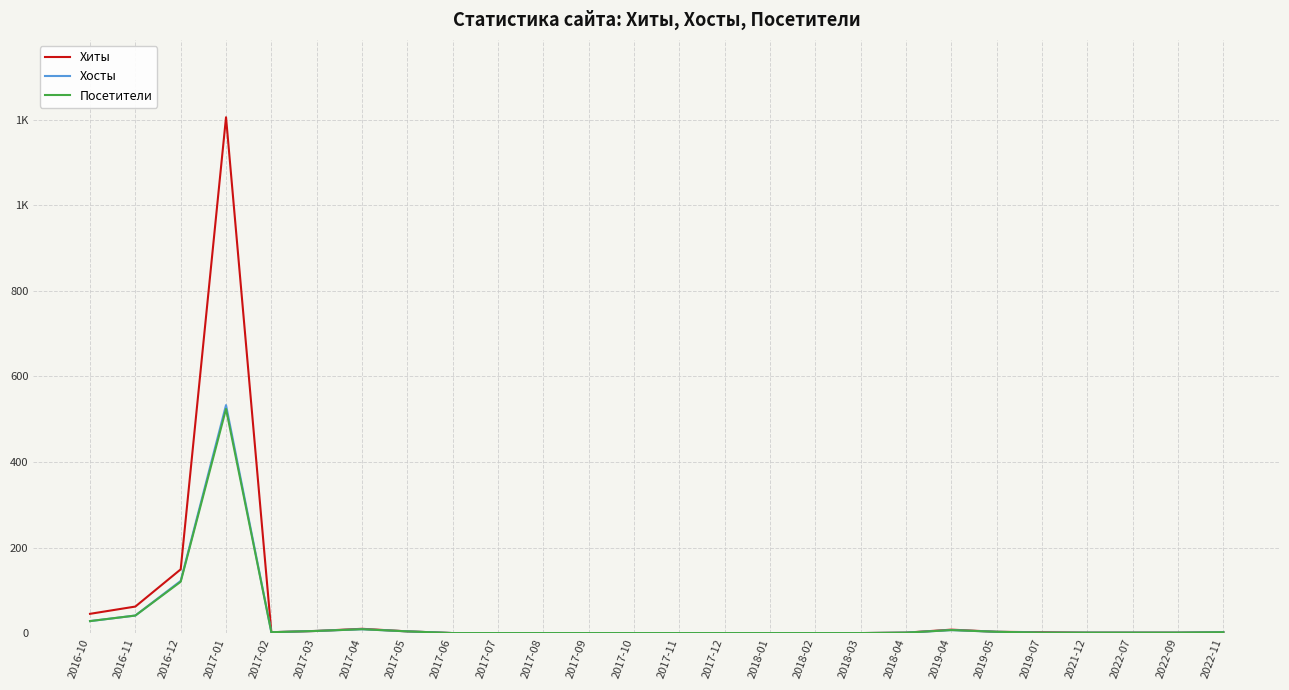

Does the chart display data point markers on the line(s)?

No